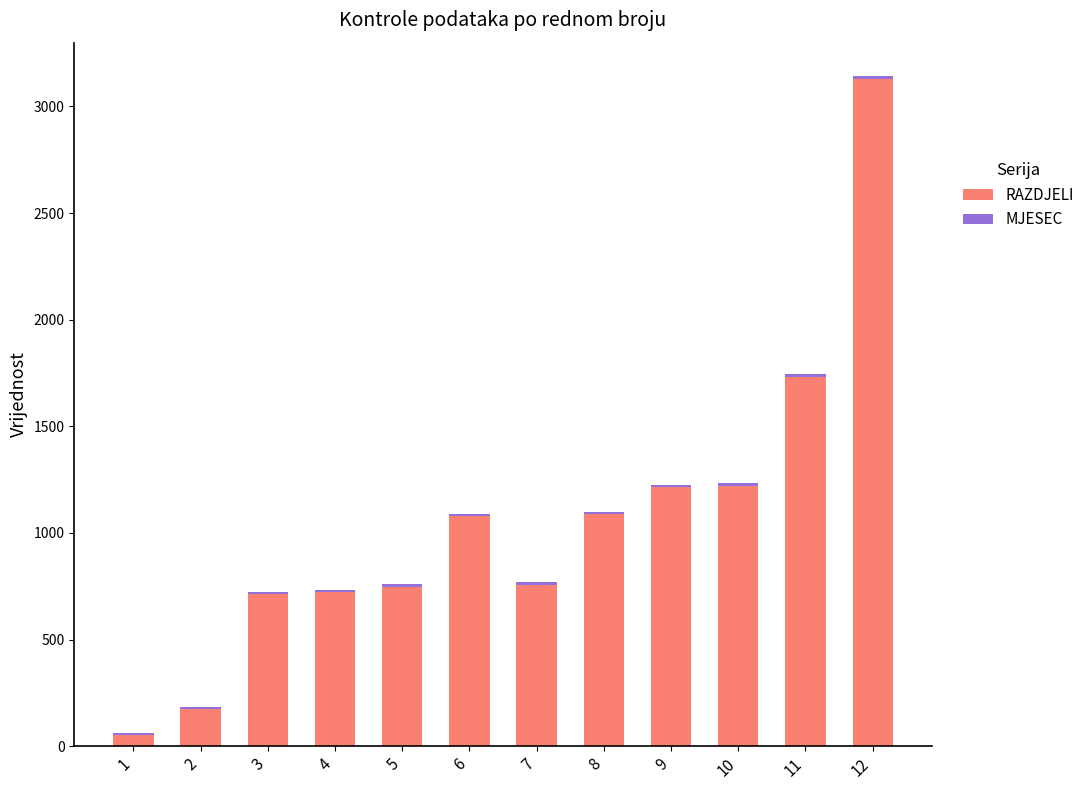

What is the difference between the maximum and minimum values in the RAZDJELI series?

3079